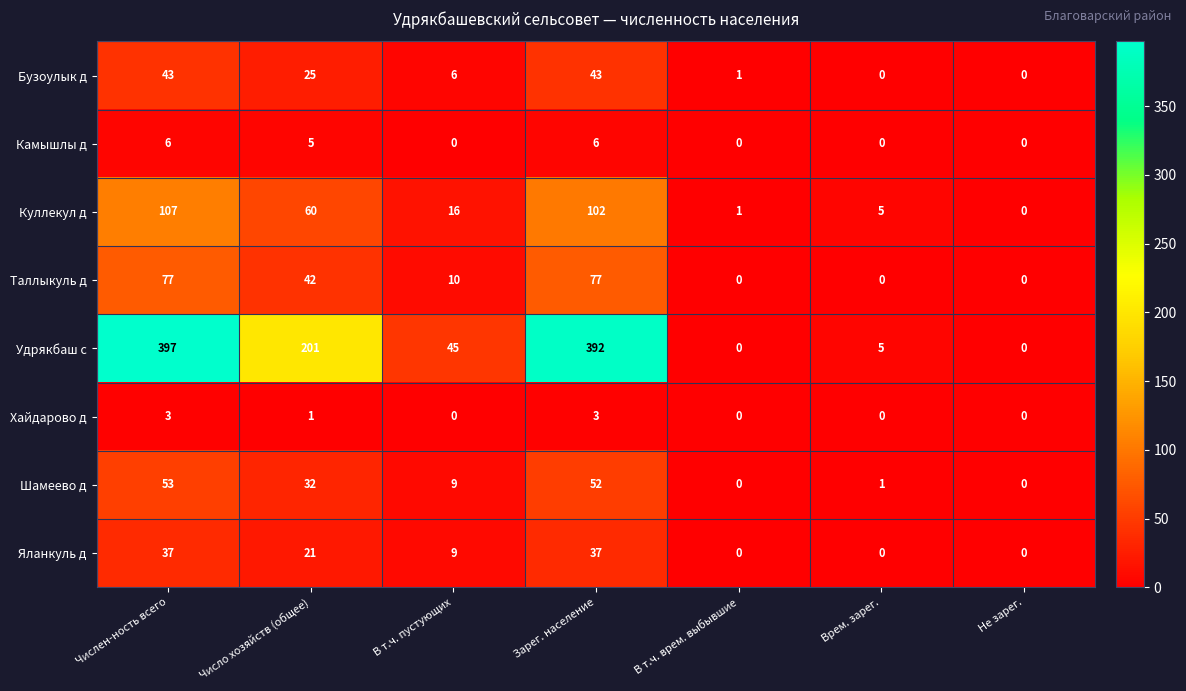

What is the greatest value displayed?

397